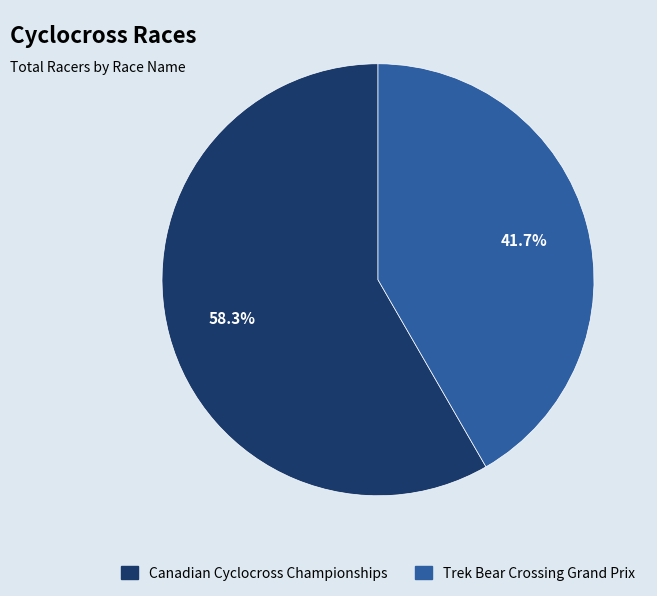

What portion of the pie excludes Canadian Cyclocross Championships?

41.7%